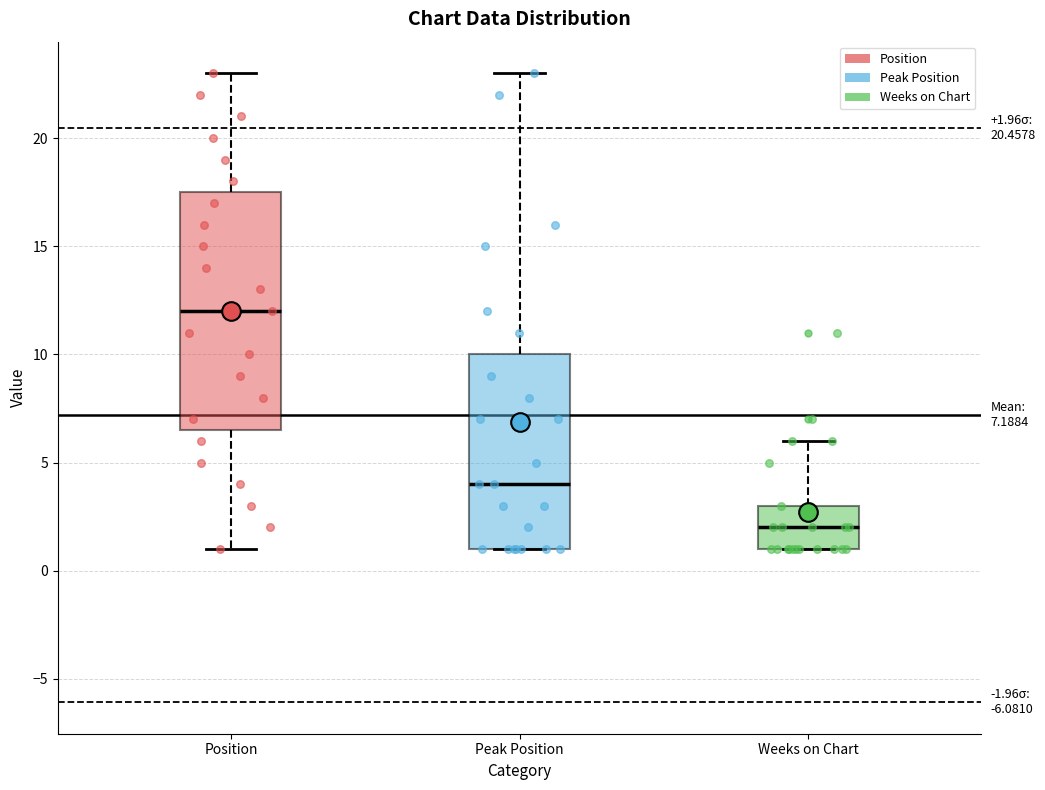

Which box has the lowest median line?

Weeks on Chart